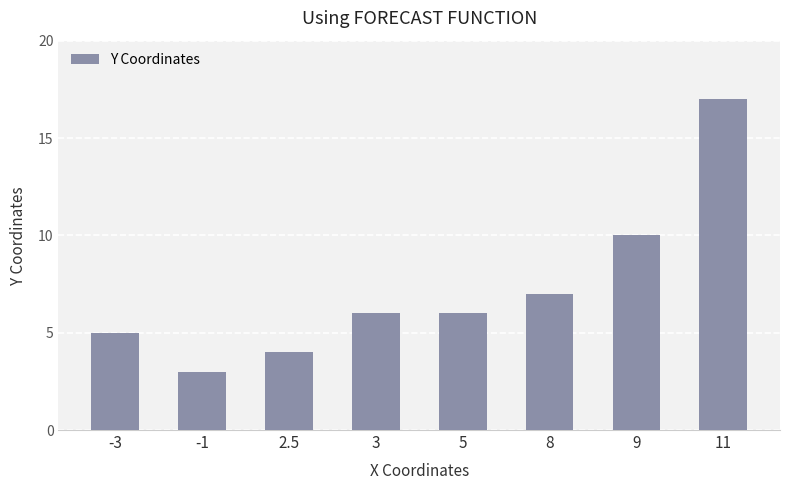

Which has a higher value, -3 or 2.5?

-3